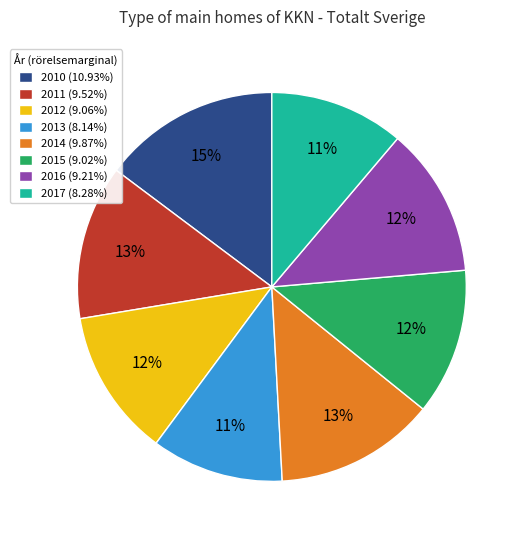

What is the ratio of the value at 2012 (9.06%) to the value at 2010 (10.93%)?

0.8